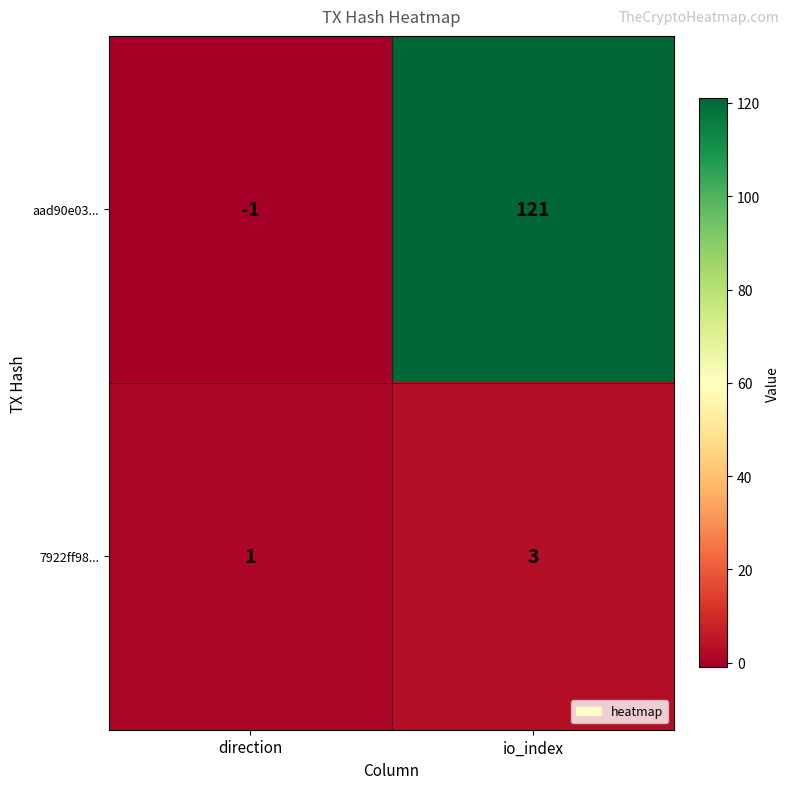

What is the maximum value shown in the chart?

121